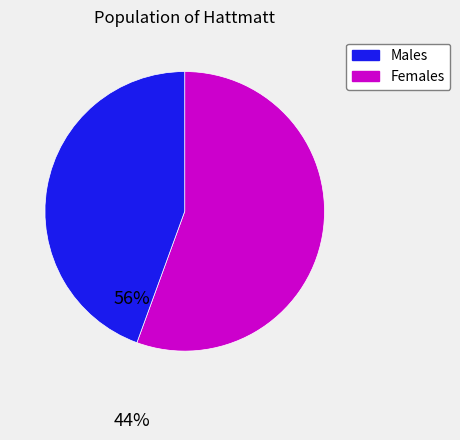

Does any single category account for the majority?

Yes